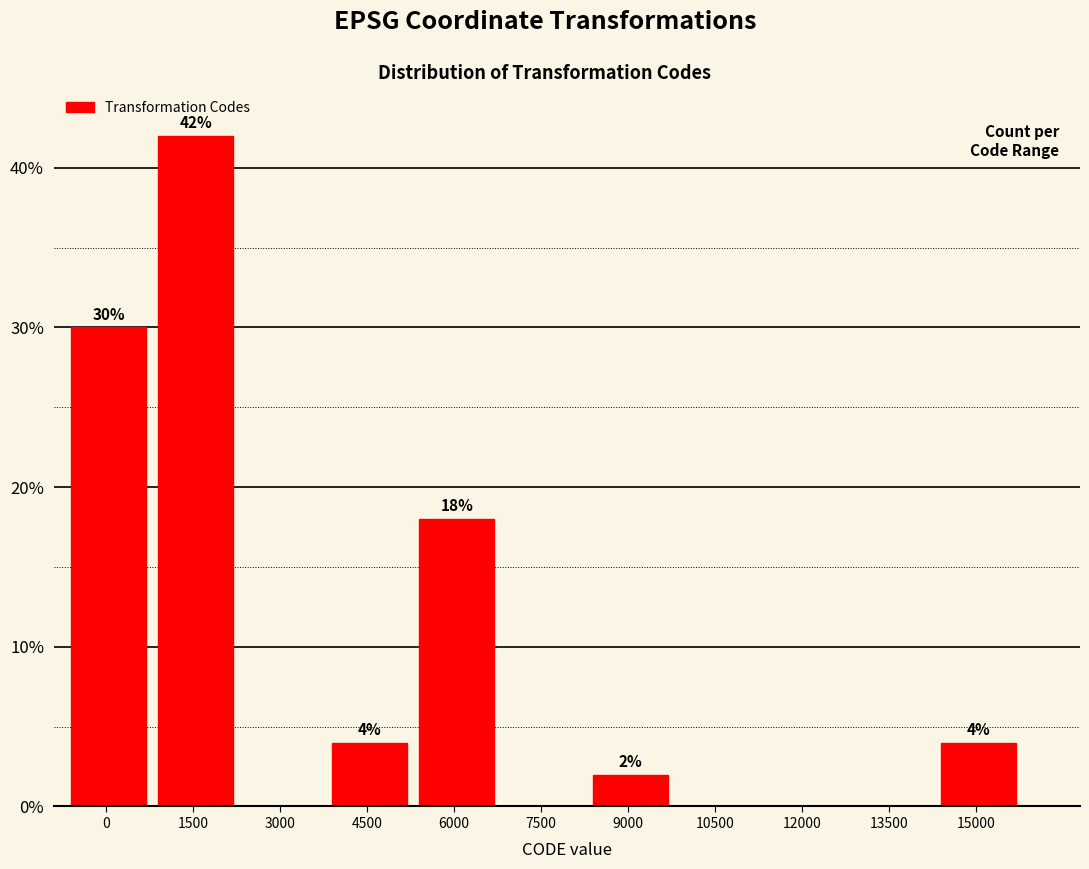

Reading left to right, transcribe all the data shown in this chart.

0=30	1500=42	3000=0	4500=4	6000=18	7500=0	9000=2	10500=0	12000=0	13500=0	15000=4